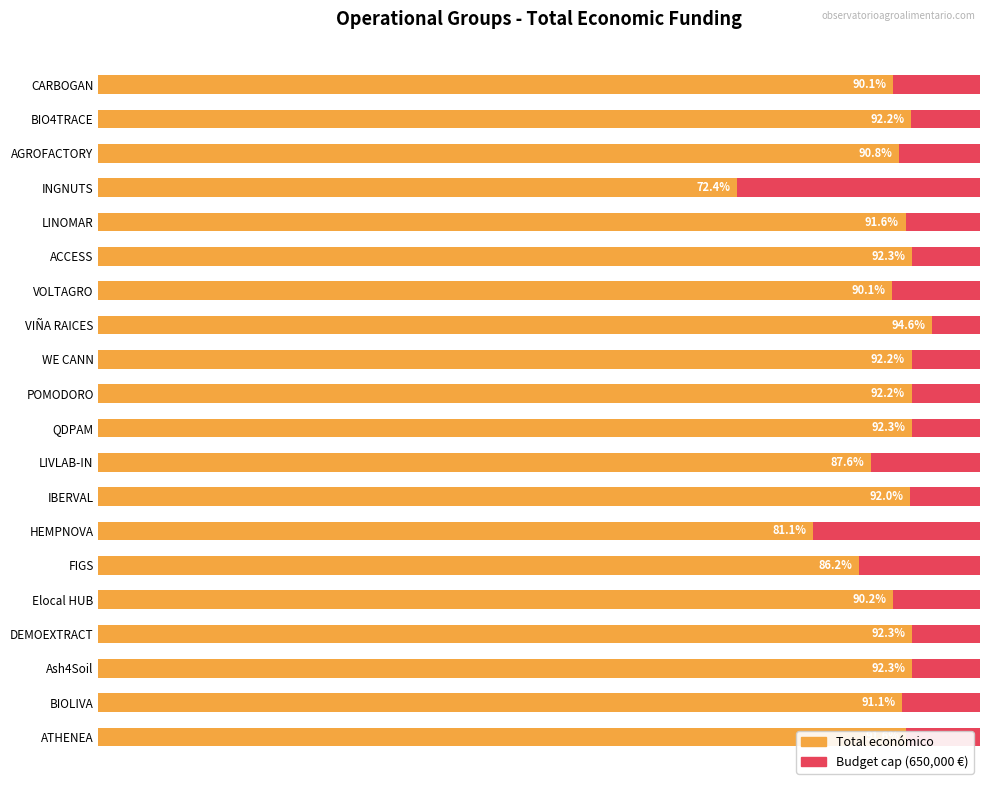

What is the lowest value of the Maximum (budget cap) series?

0.6